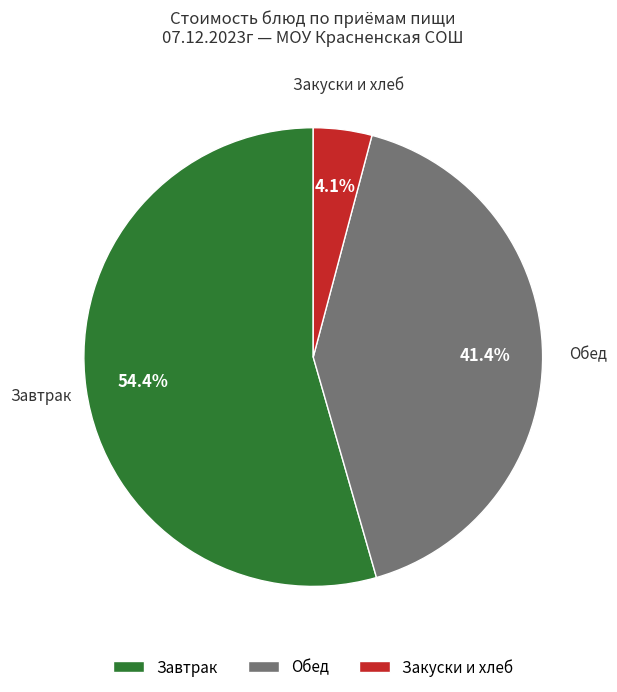

Which has a higher value, Закуски и хлеб or Обед?

Обед